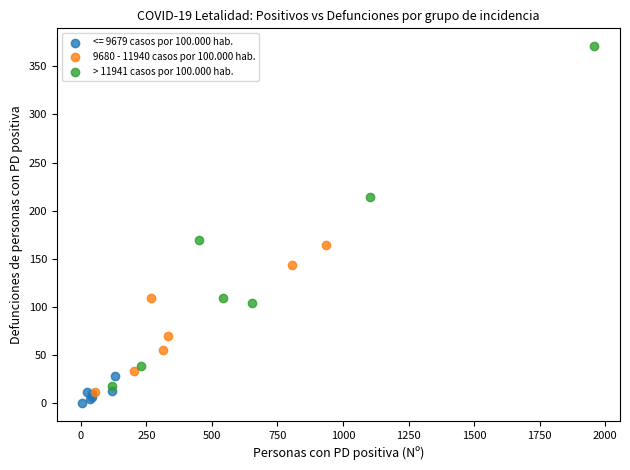

Which series contains the highest Y value?

> 11941 casos por 100.000 hab.